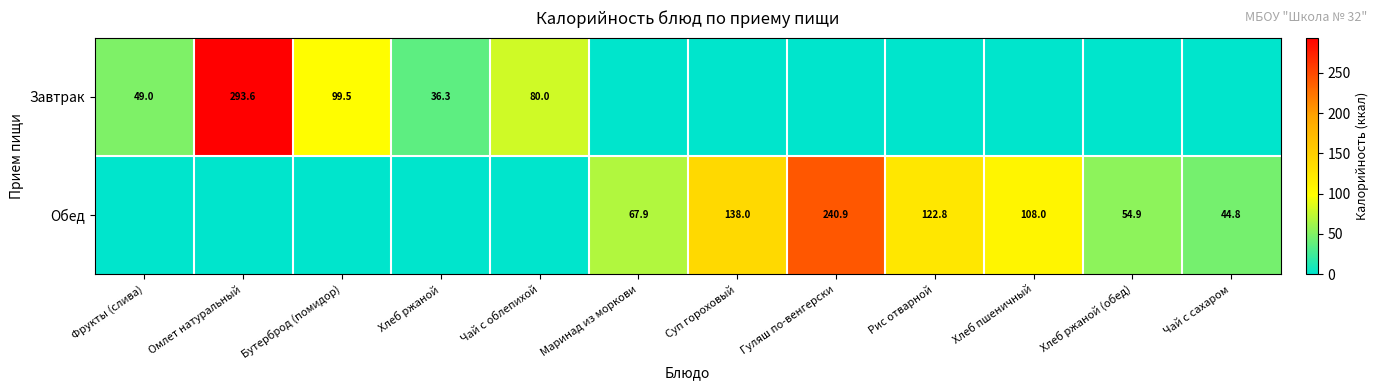

The value of Обед at Чай с сахаром is 44.8. True or false?

True